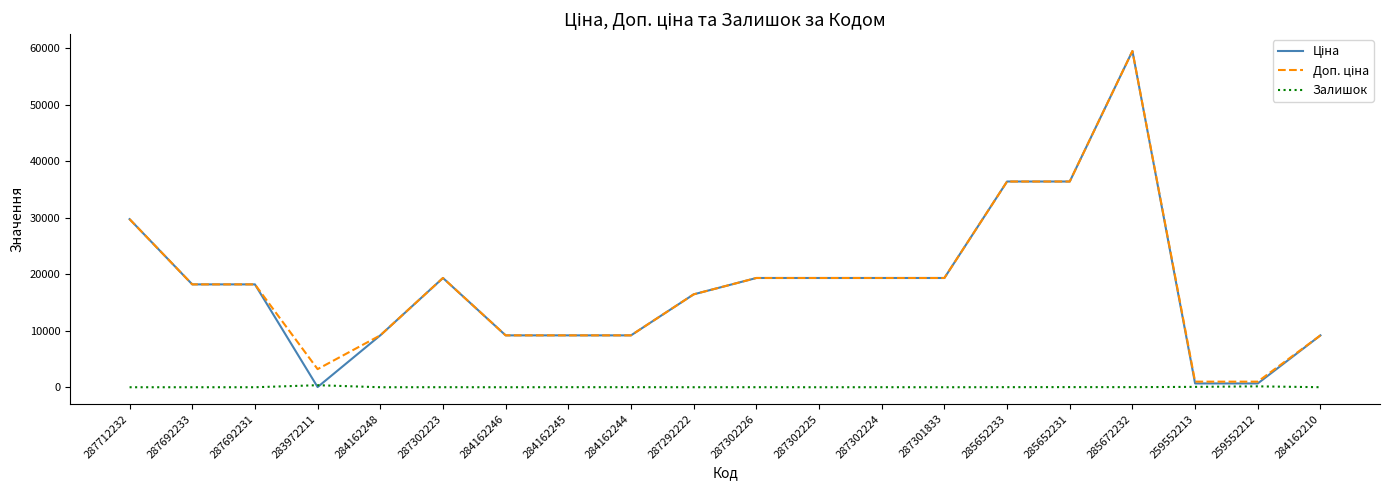

The Залишок series shows 9.0 at 284162244. True or false?

True